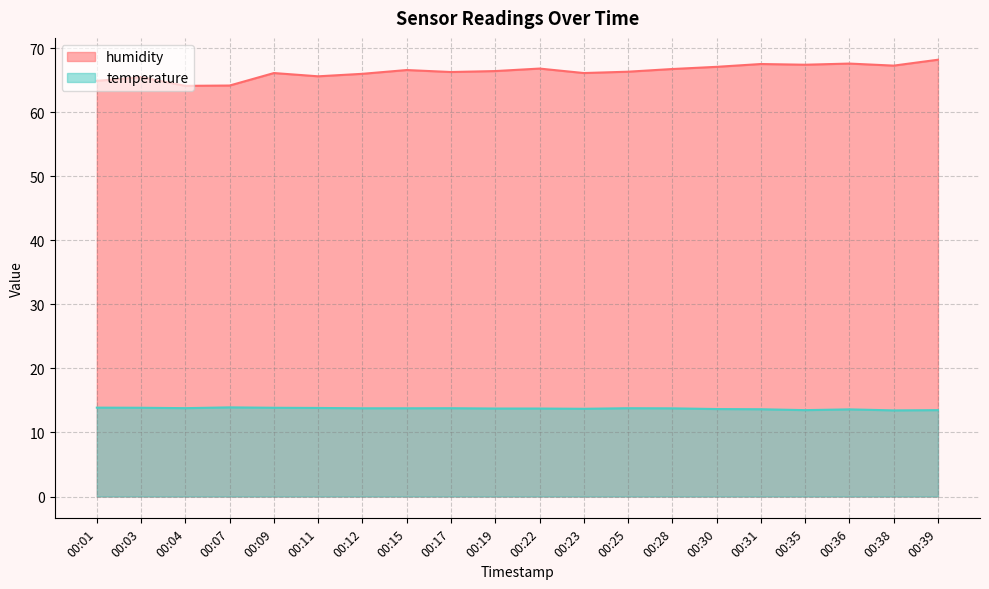

Is it true that humidity equals 18.7 at 00:04?

False